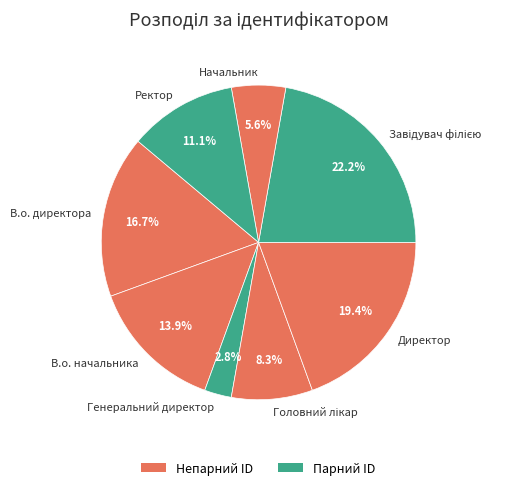

Is В.о. директора the majority of the pie?

No